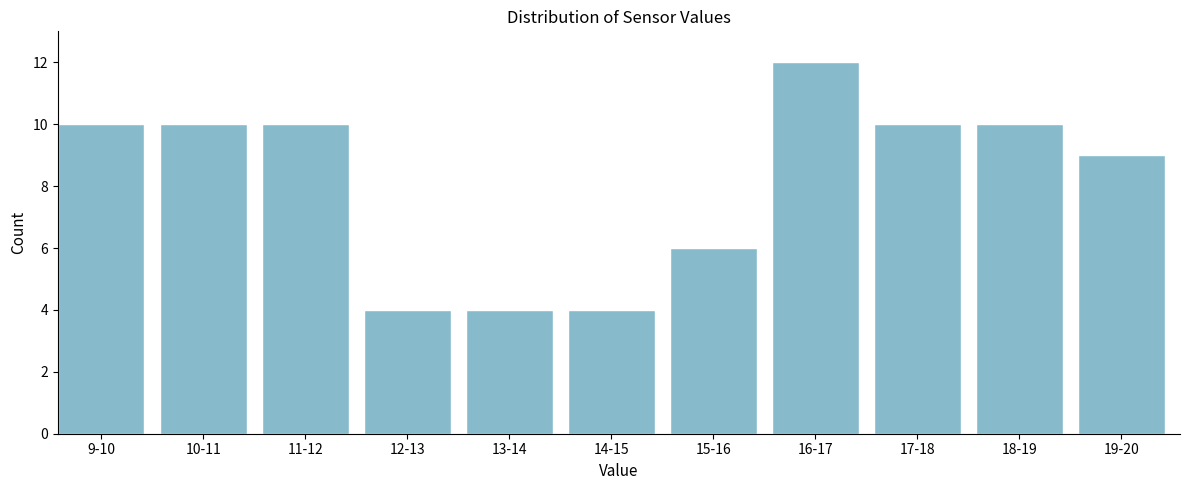

Reading left to right, list all the values displayed in this chart.

10	10	10	4	4	4	6	12	10	10	9